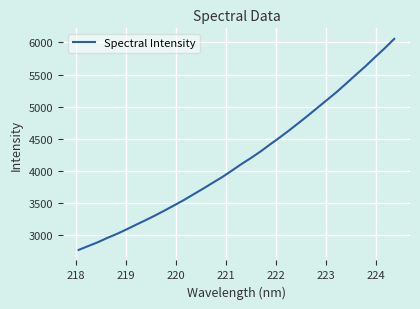

What is the maximum value shown in the chart?

6054.8